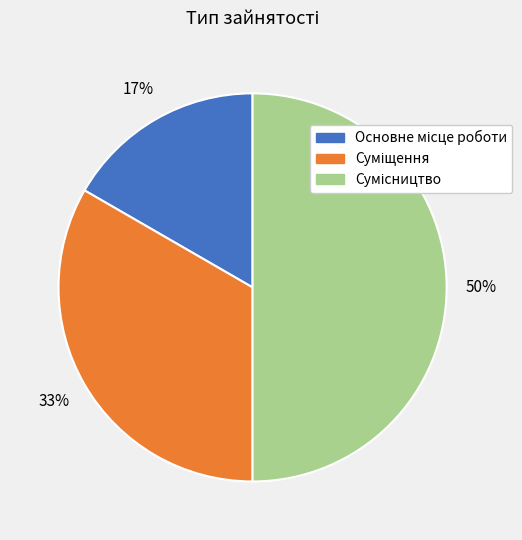

To the nearest percent, what is the average slice percentage?

33%